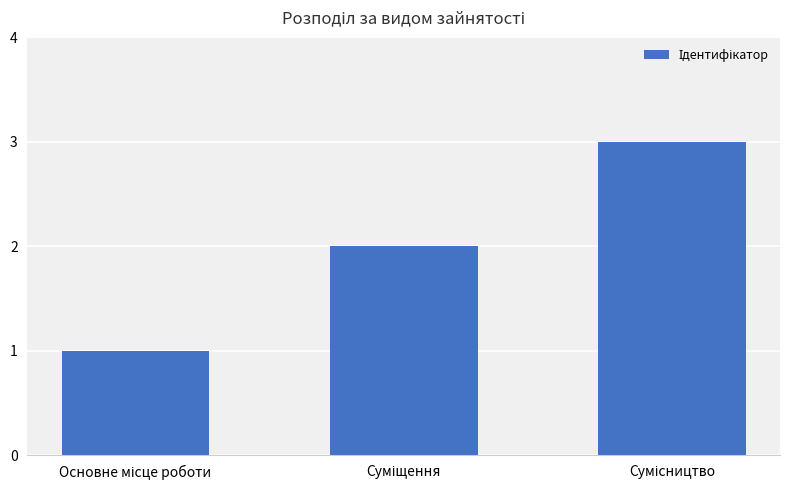

What is the sum of all values?

6